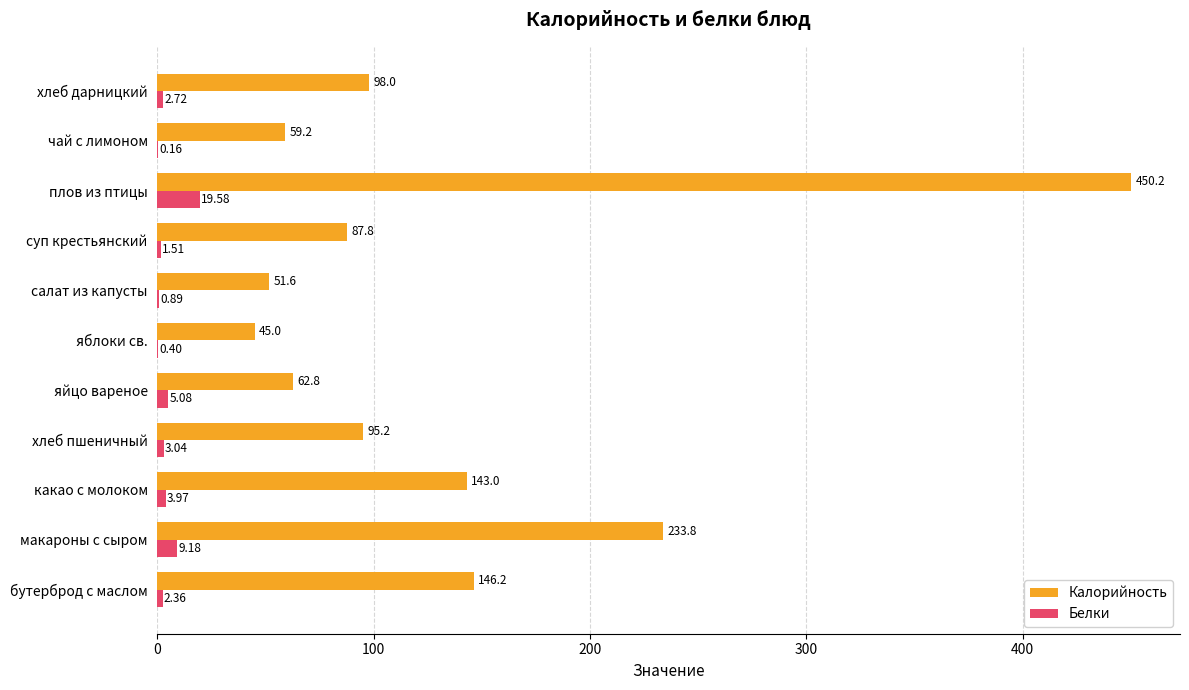

Which series has the largest total across all categories?

Калорийность